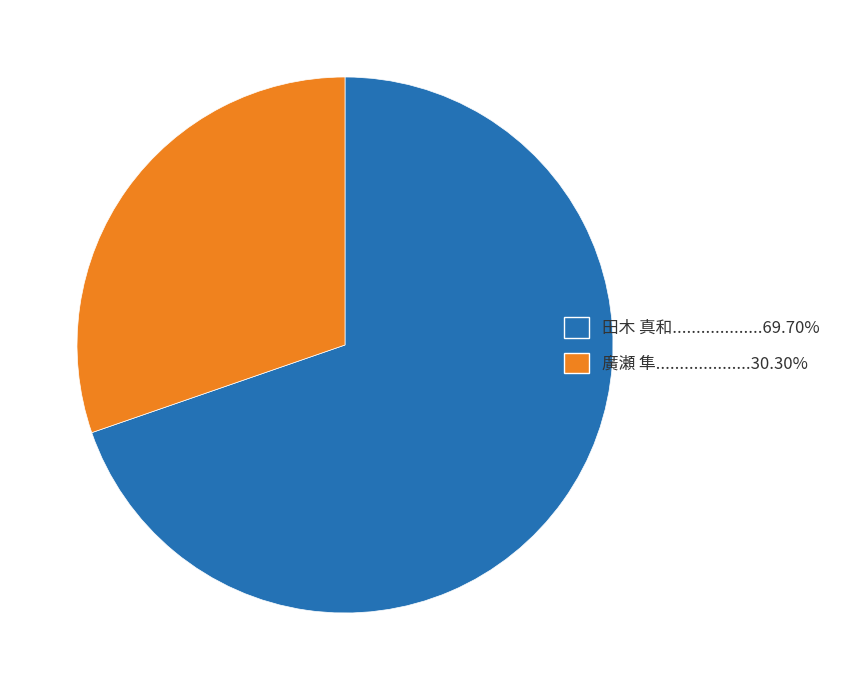

Combined, do 廣瀬 隼....................30.30% and 田木 真和...................69.70% account for over 50%?

Yes